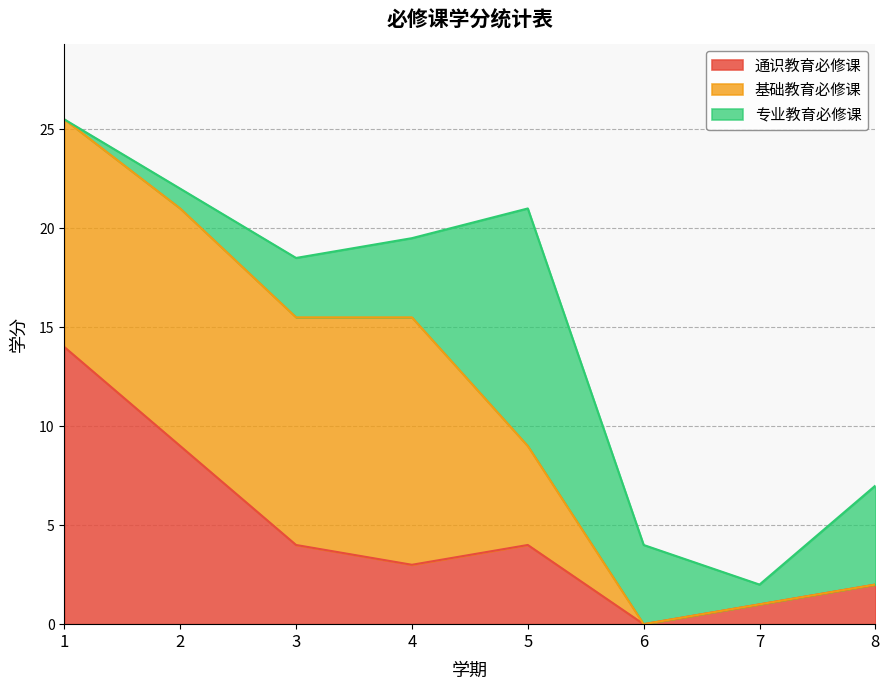

How many intersections are there between 通识教育必修课 and 基础教育必修课?

1